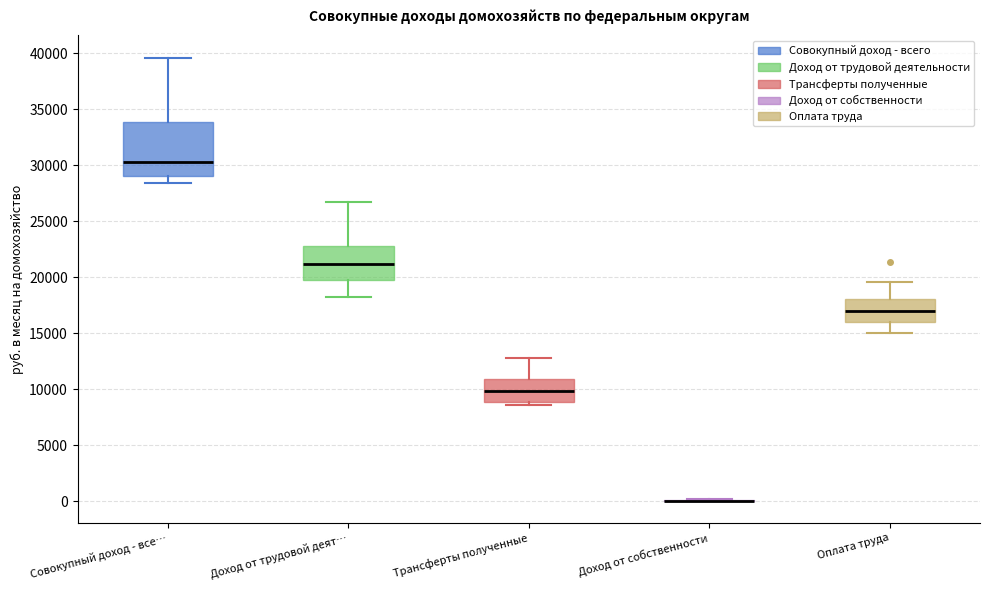

Comparing the boxes themselves (not the whiskers), which one is the tallest?

Совокупный доход - все…